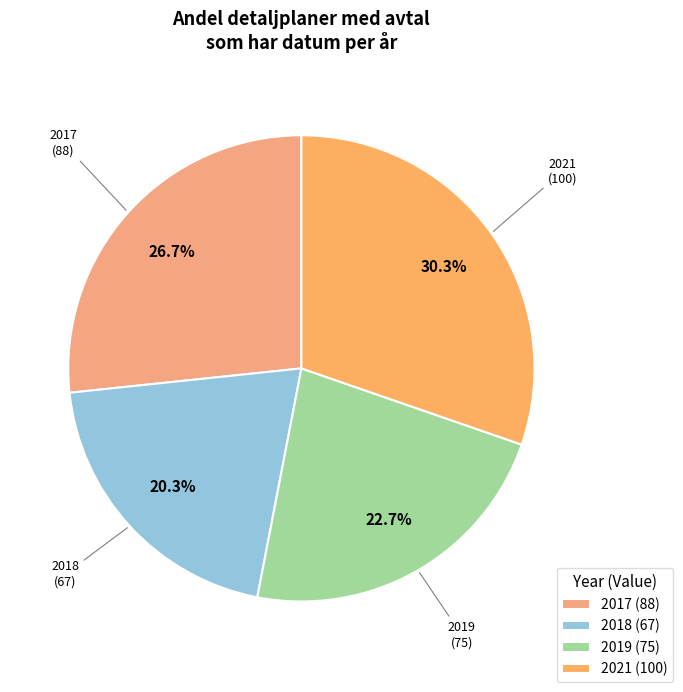

Is it true that 2017 is 27% of the pie?

True